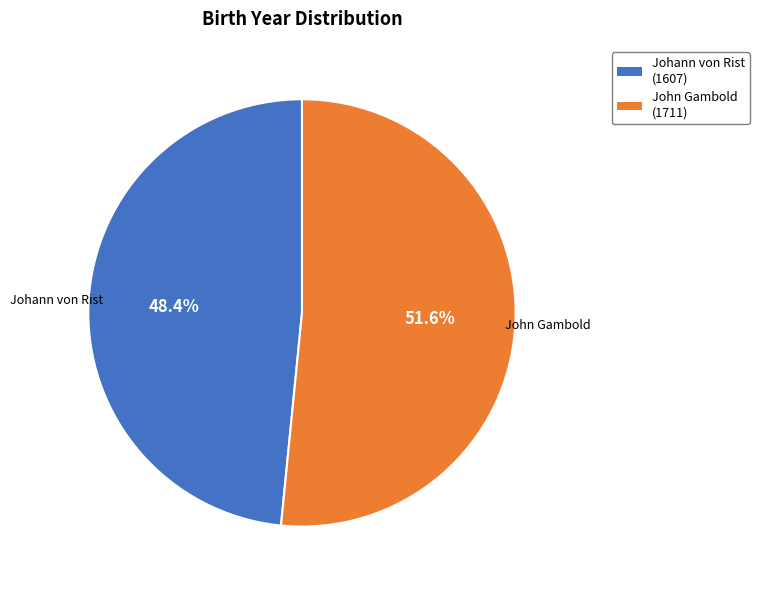

Is there a majority slice in this chart?

Yes